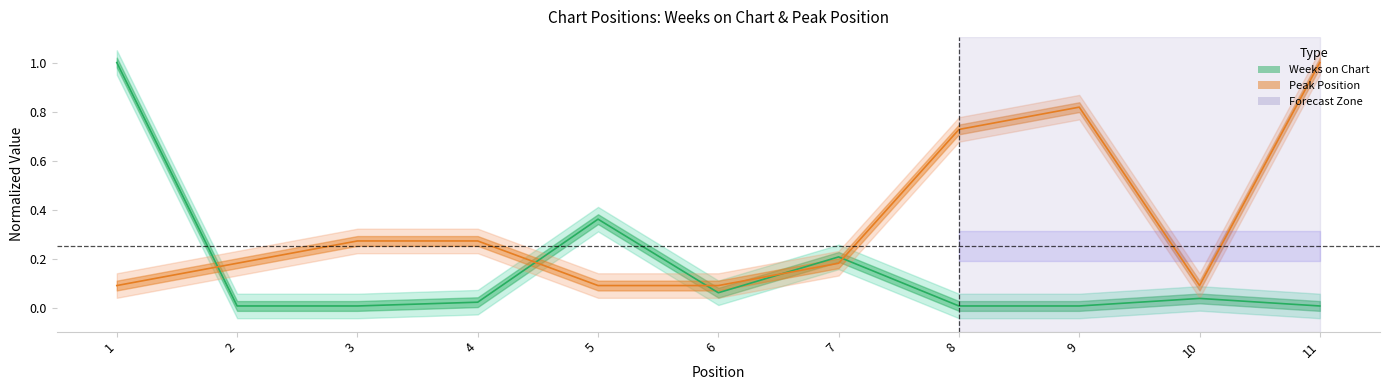

Between 7 and 8, which is larger?

7